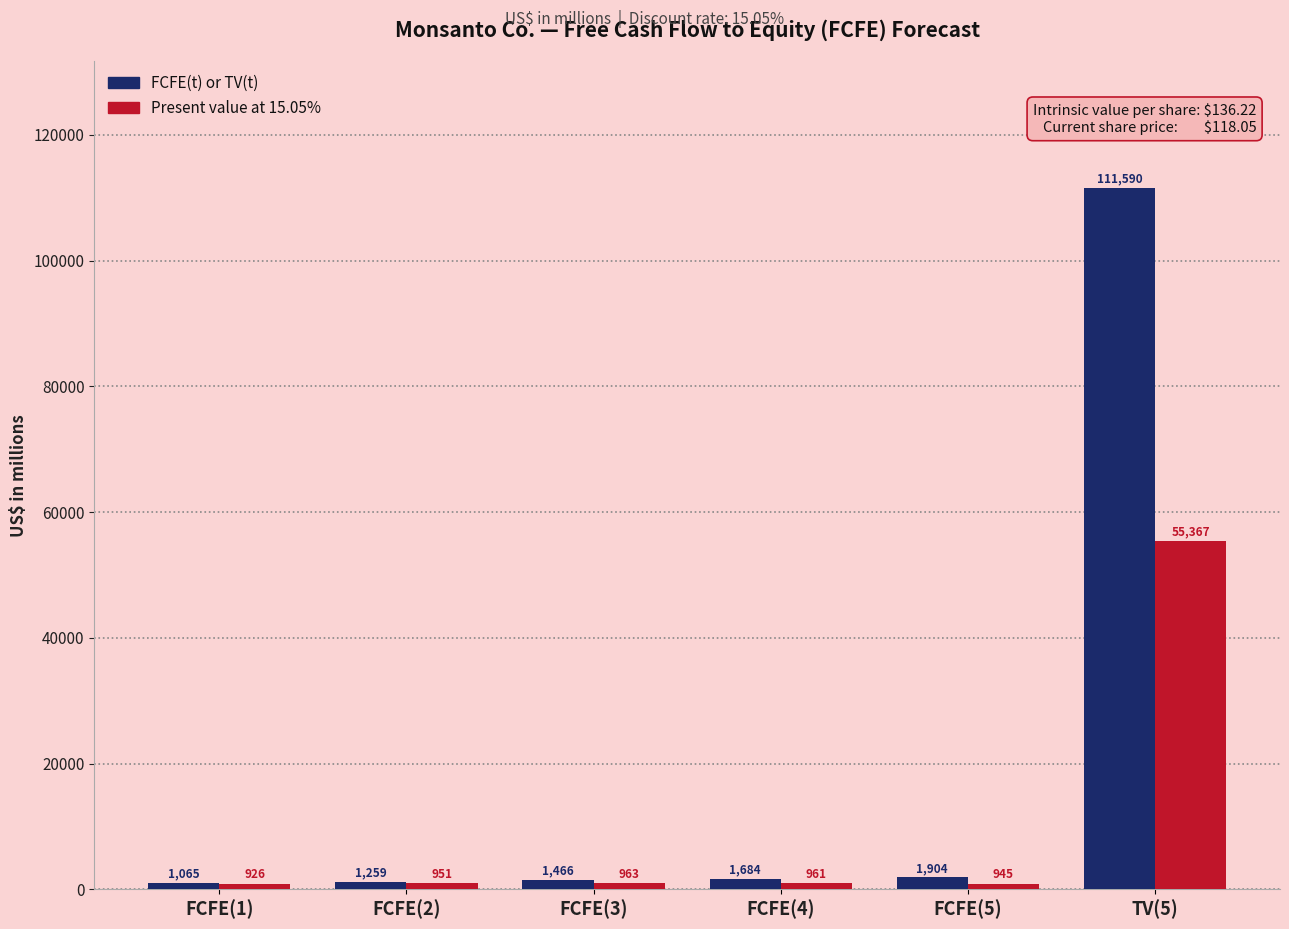

What is the average value of the FCFE(t) or TV(t) series?

19828